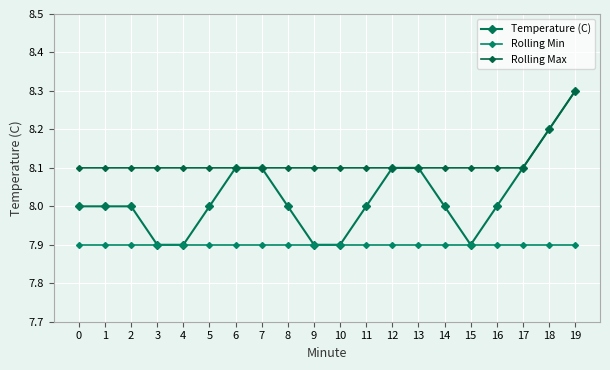

True or false: Rolling Max has more than 0 interior local peaks.

False